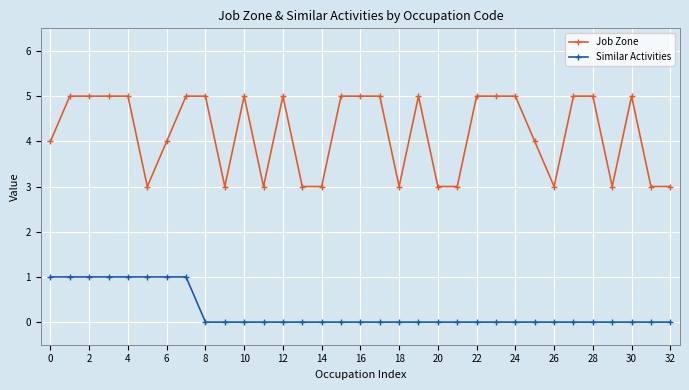

What is the greatest value displayed?

5